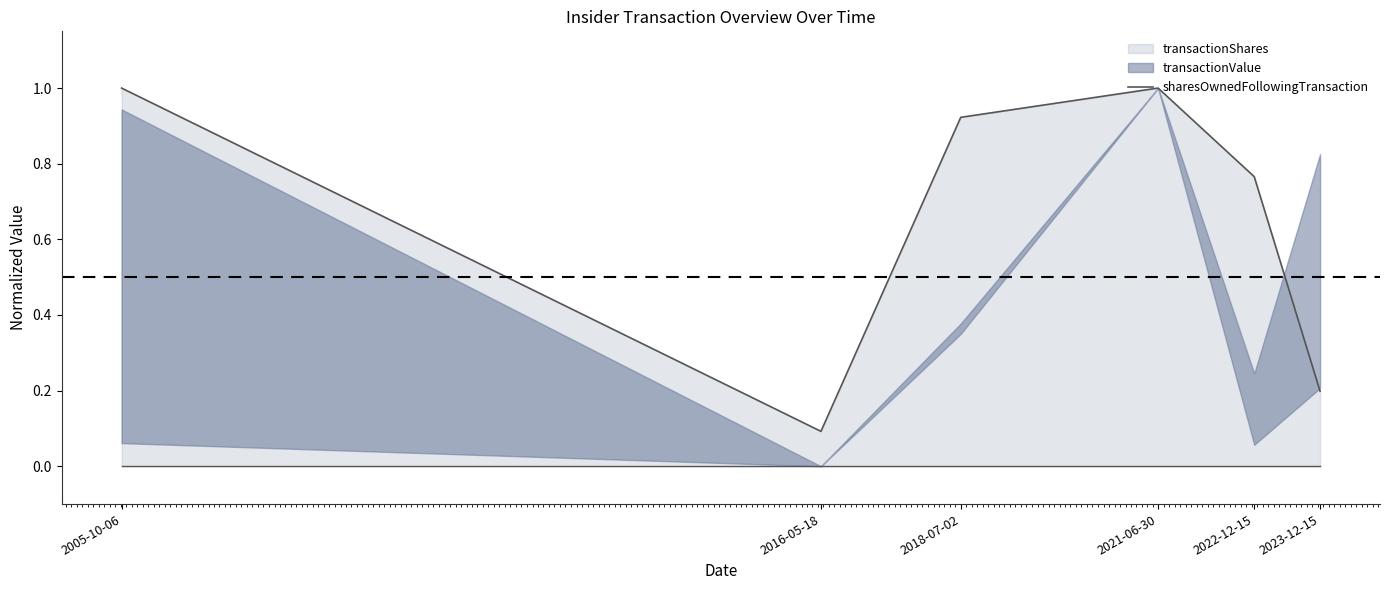

How many points are higher than both their immediate neighbors (excluding endpoints)?

1